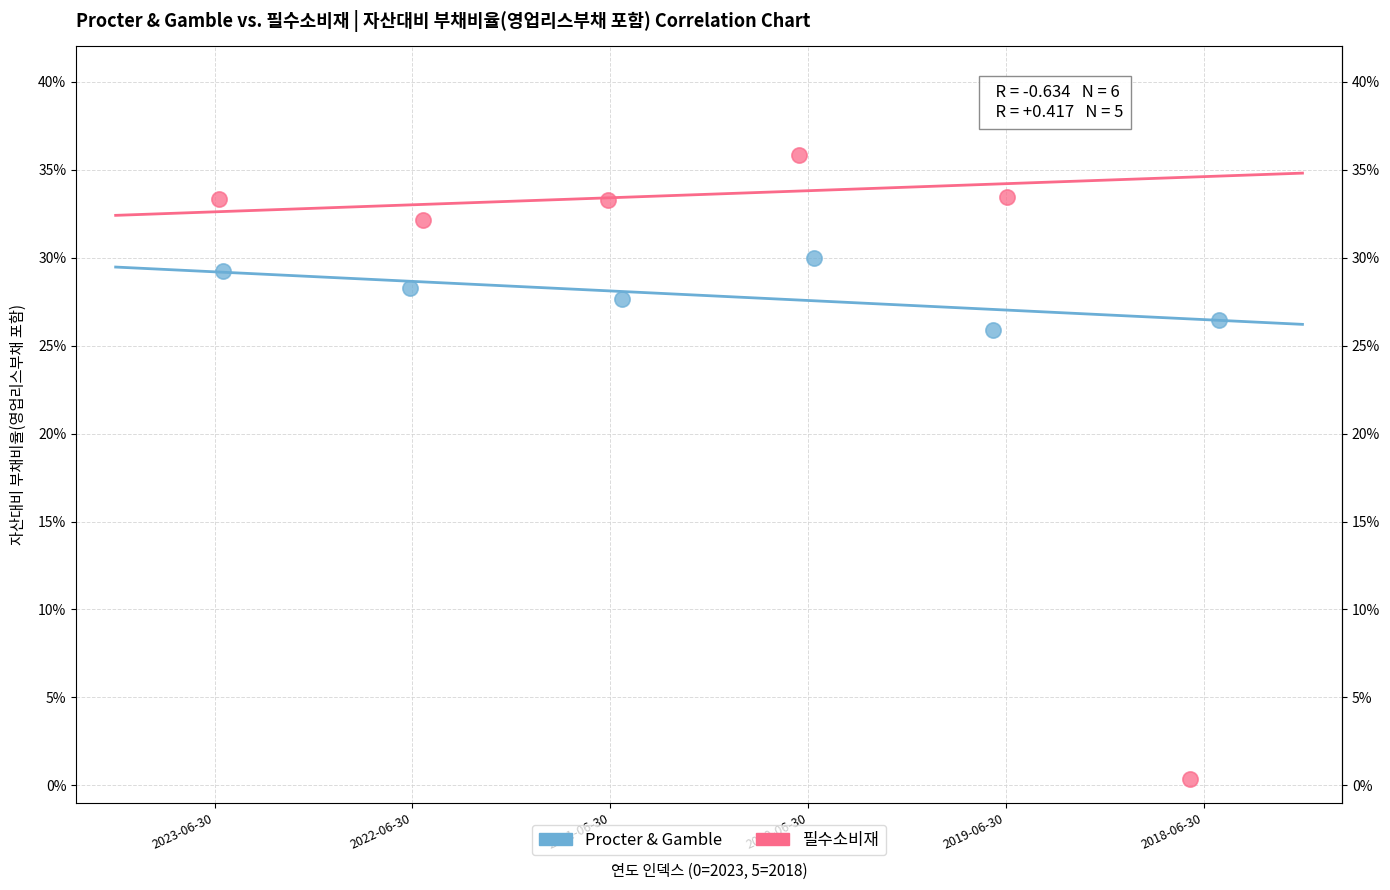

What are all the series names shown in the legend?

Procter & Gamble, 필수소비재